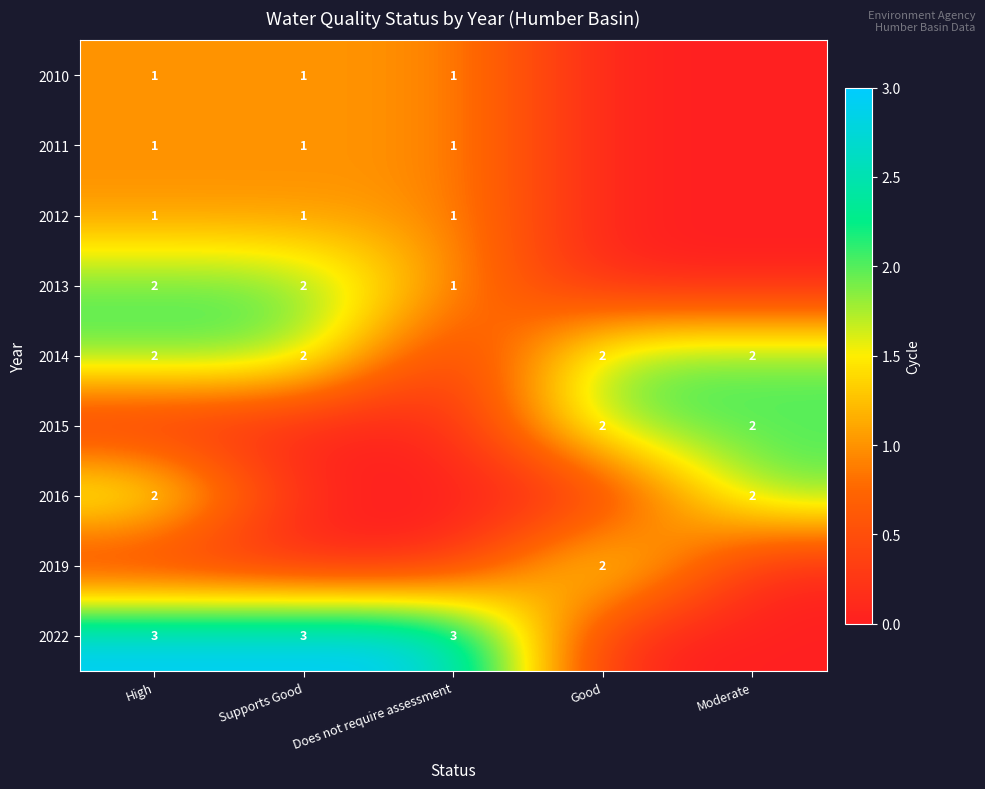

Is it true that 2010 equals 1 at Supports Good?

True